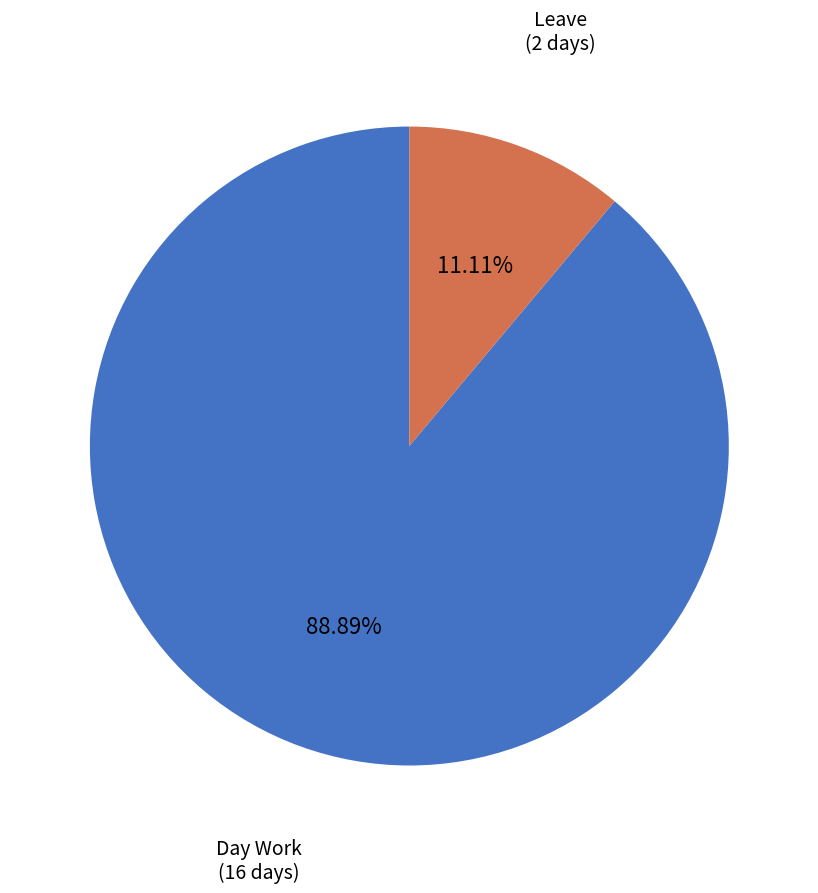

To the nearest percent, what is the difference between the Day Work and Leave slice percentages?

78%